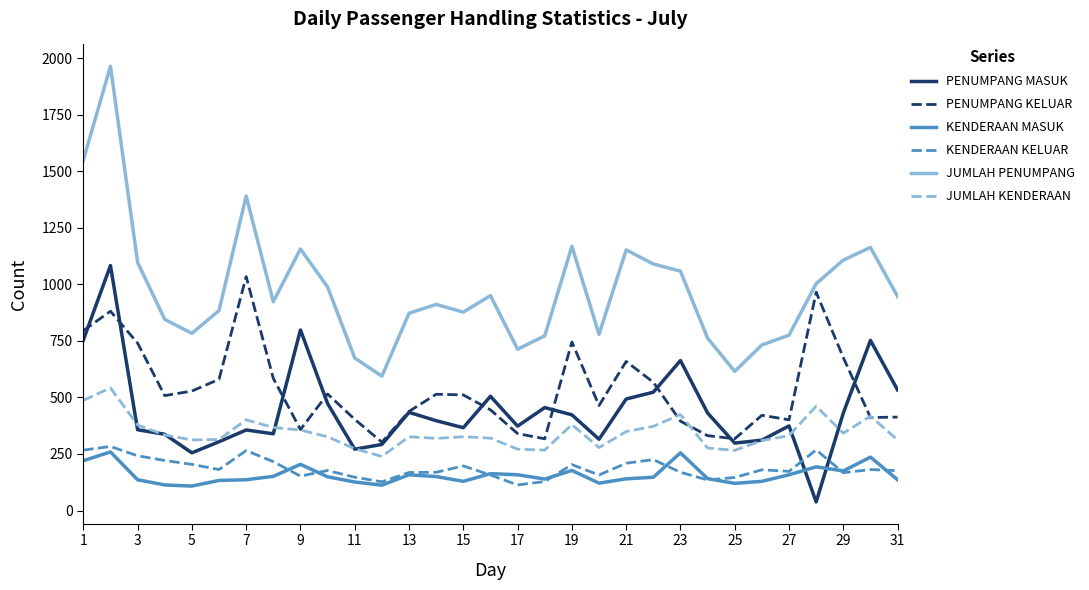

True or false: KENDERAAN KELUAR and PENUMPANG KELUAR intersect in this chart.

False